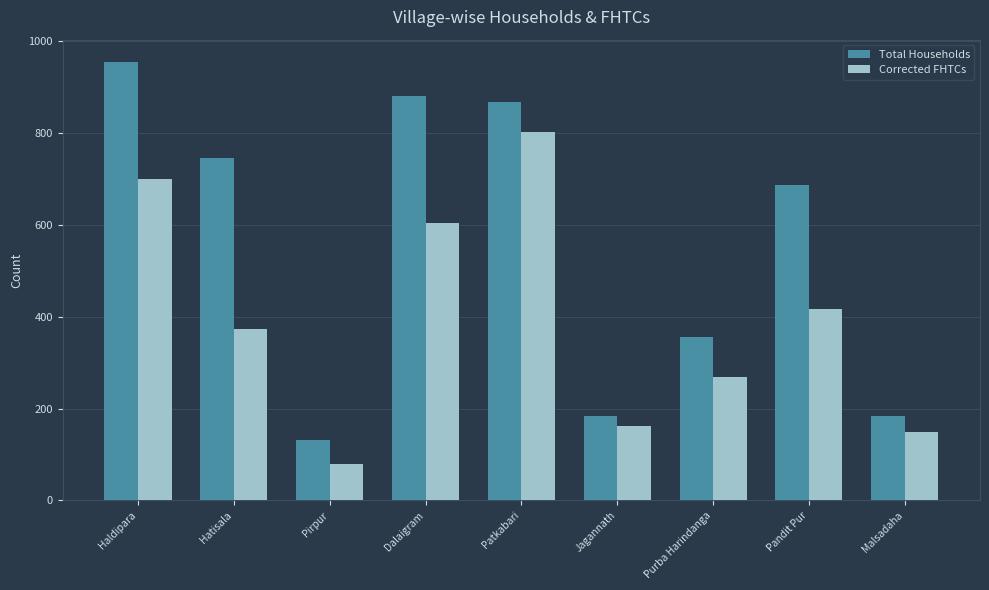

Which series changed the most between Pirpur and Patkabari?

Total Households